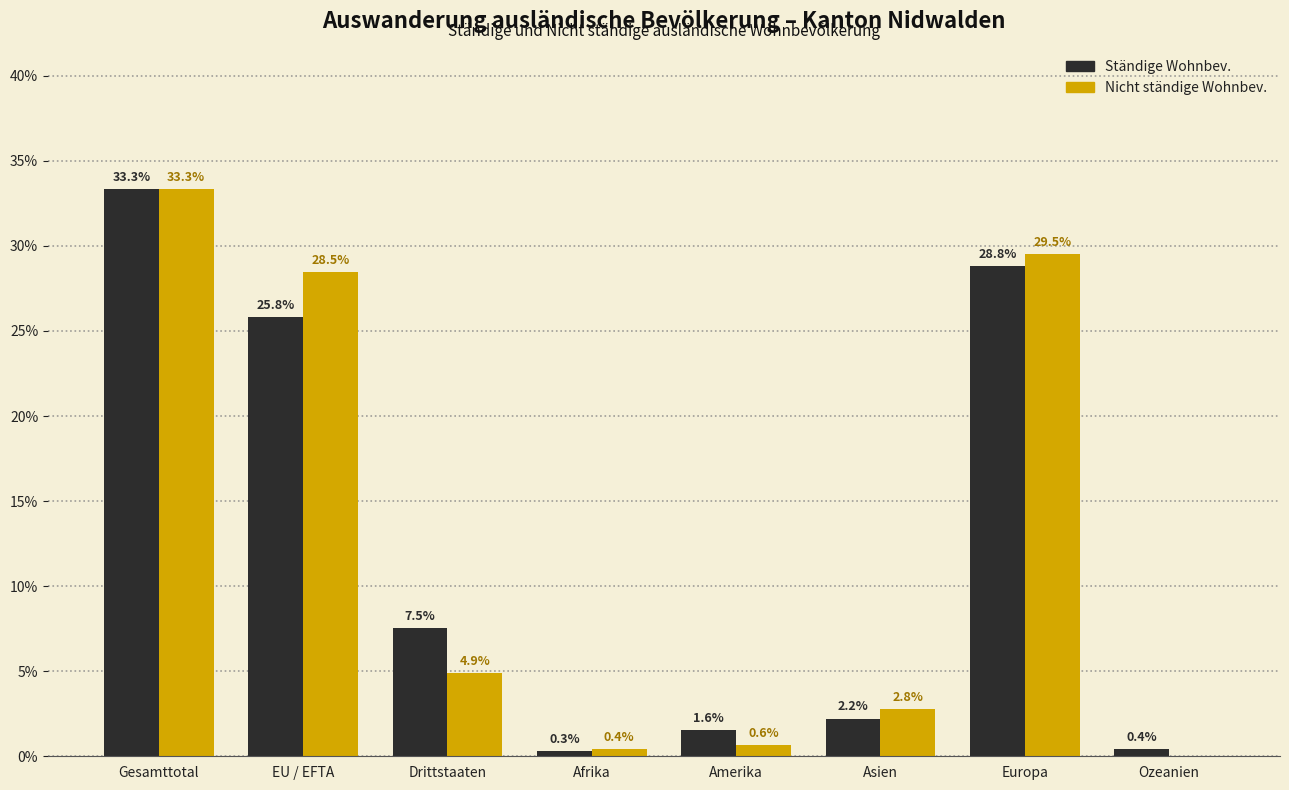

What is the total value across all series at EU / EFTA?

54.3